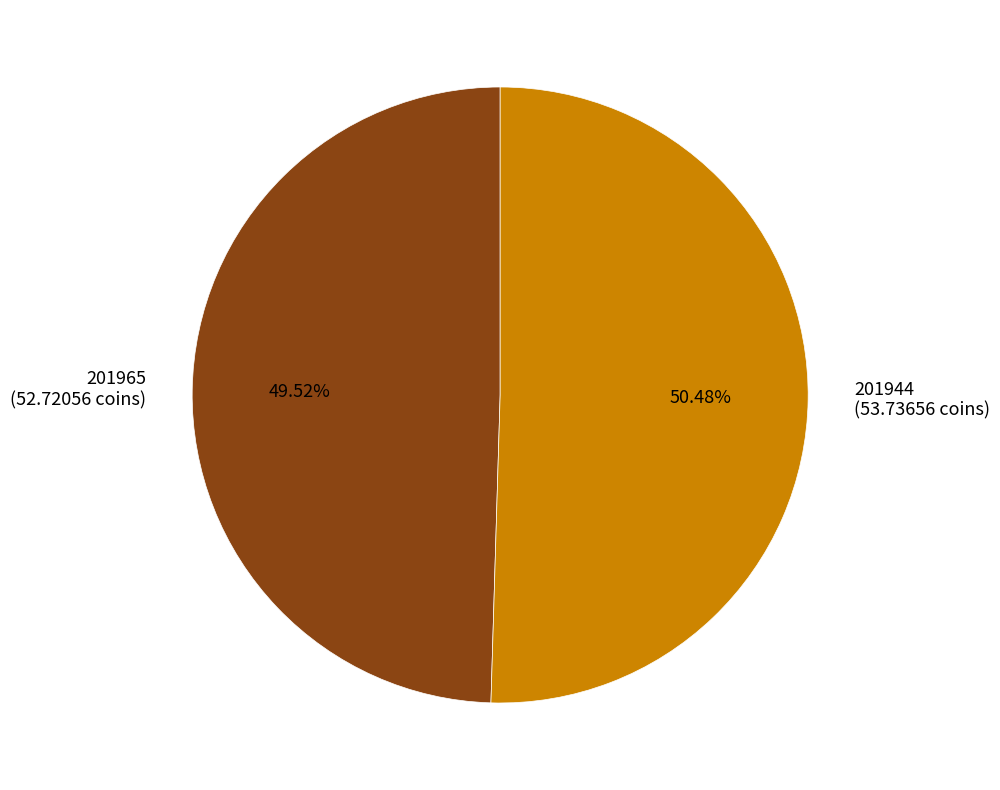

Which category accounts for the majority?

201944